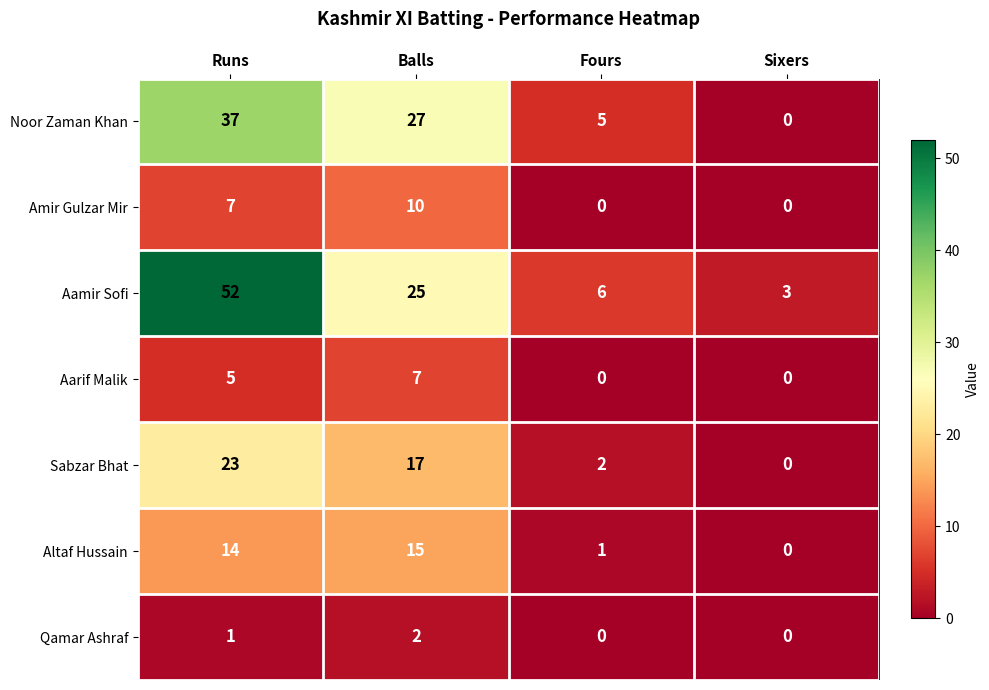

List the series in order of their peak value, lowest first.

Qamar Ashraf, Aarif Malik, Amir Gulzar Mir, Altaf Hussain, Sabzar Bhat, Noor Zaman Khan, Aamir Sofi